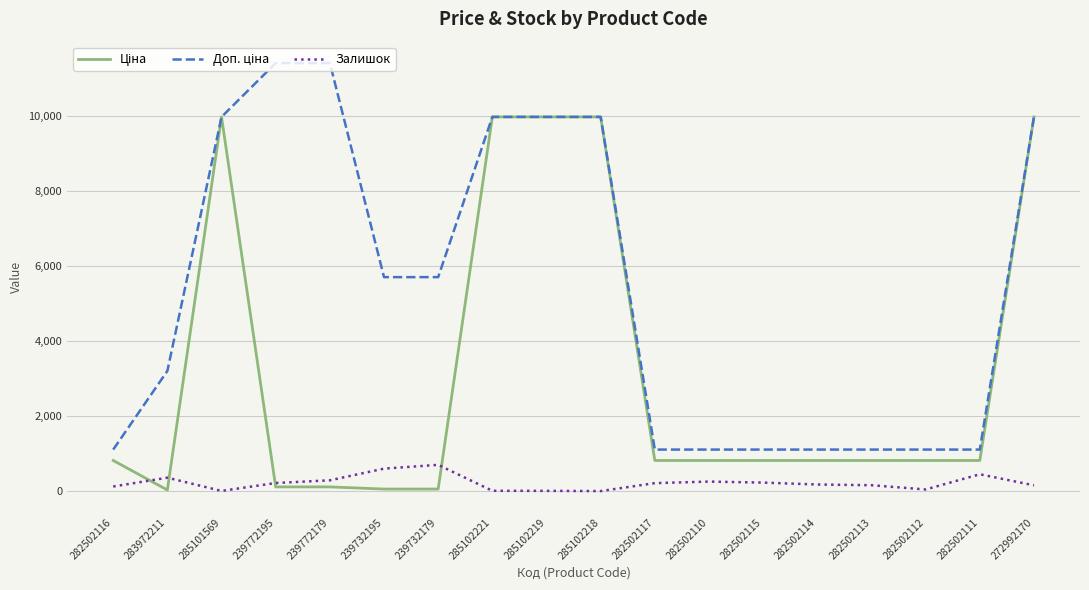

What is the maximum value shown in the chart?

11410.0